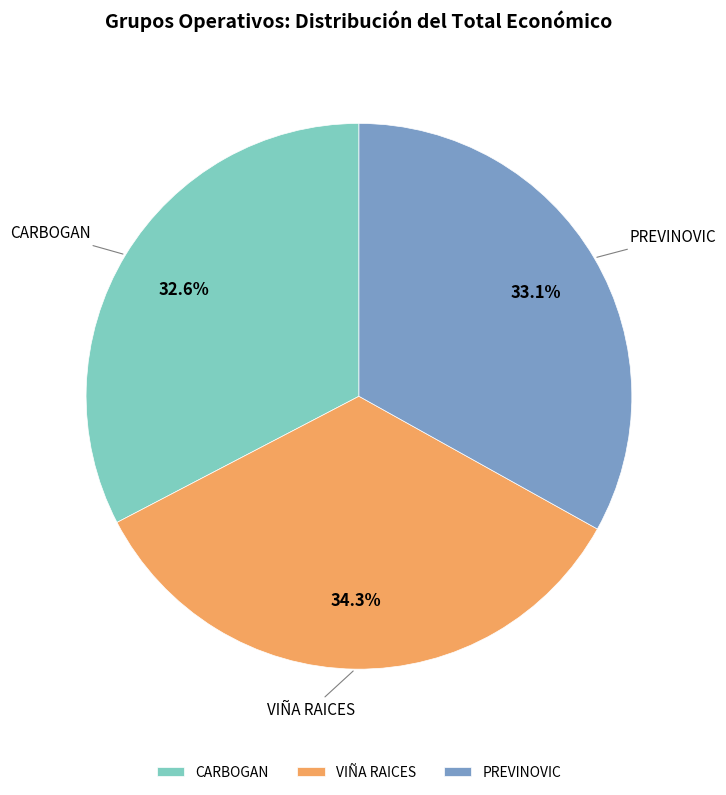

Is there a majority slice in this chart?

No